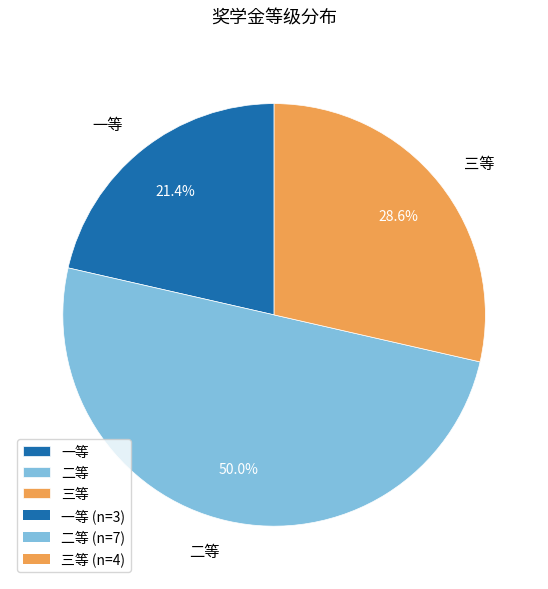

How many slices are in this pie chart?

3